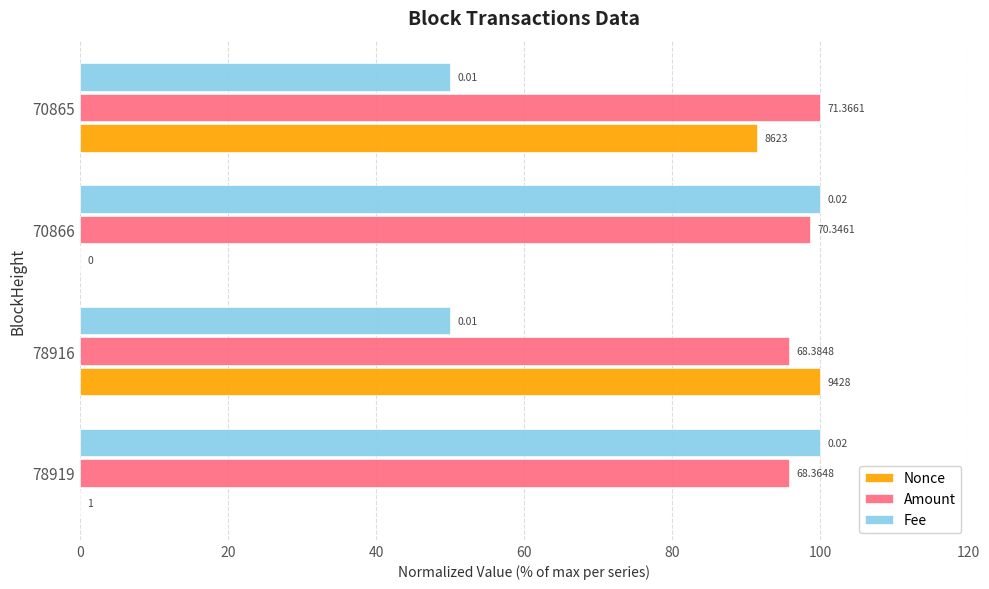

What are all the series names shown in the legend?

Nonce, Amount, Fee